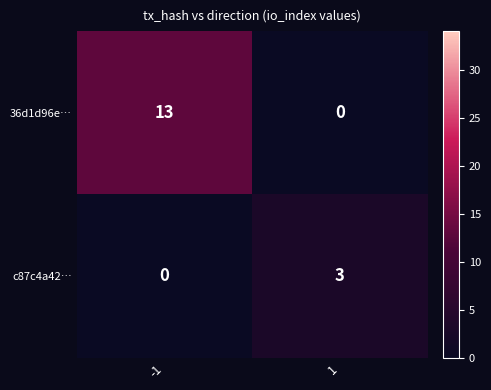

How many positive values does the 36d1d96e… series have?

1